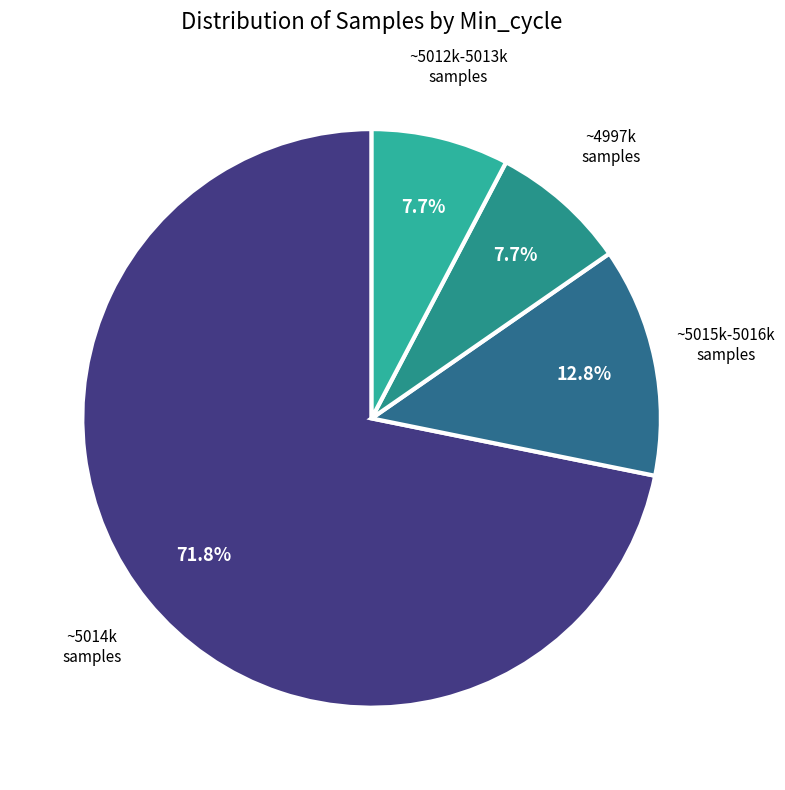

Count the number of slices in the pie.

4